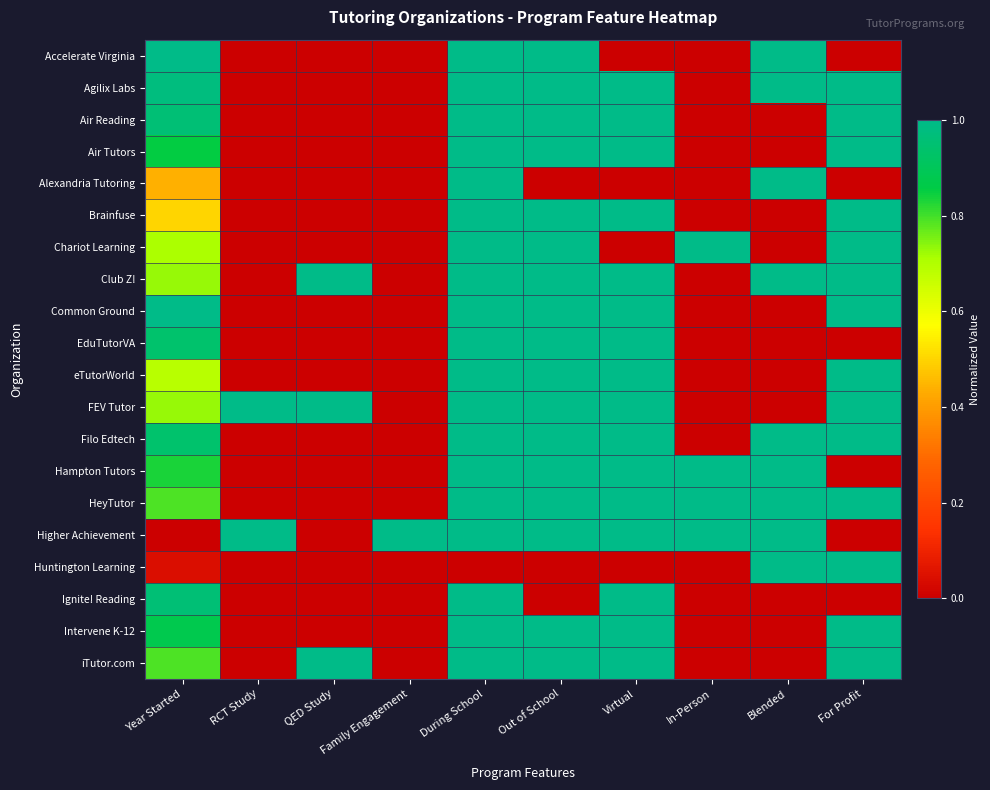

Which has a higher value, For Profit or Family Engagement?

For Profit